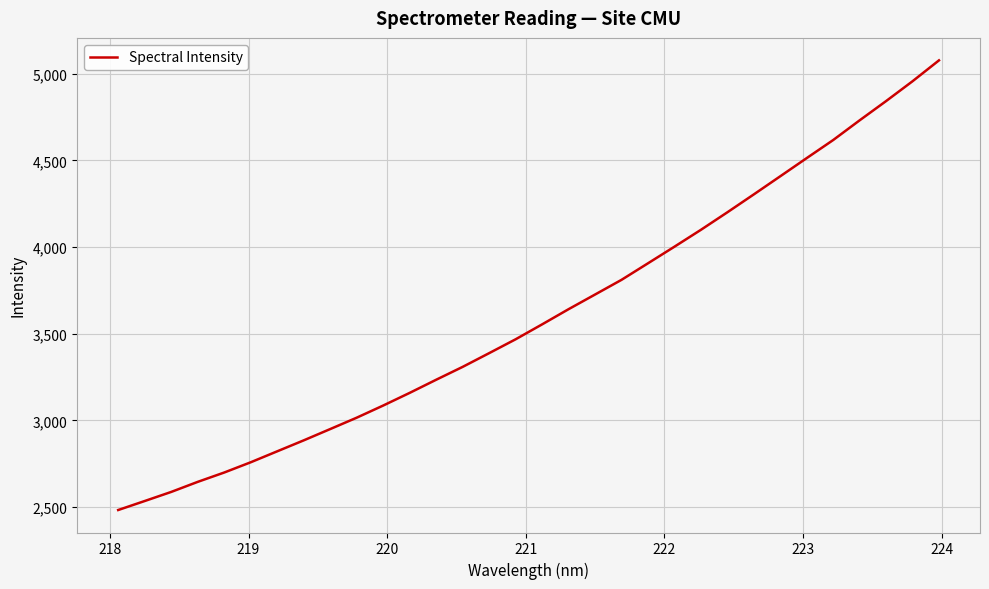

What is the difference between the maximum and minimum values?

2594.5